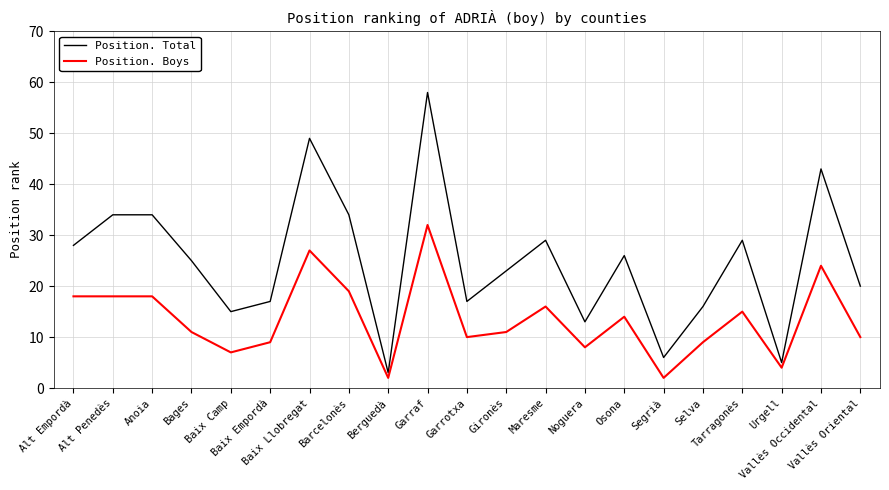

What are all the series names shown in the legend?

Position. Total, Position. Boys